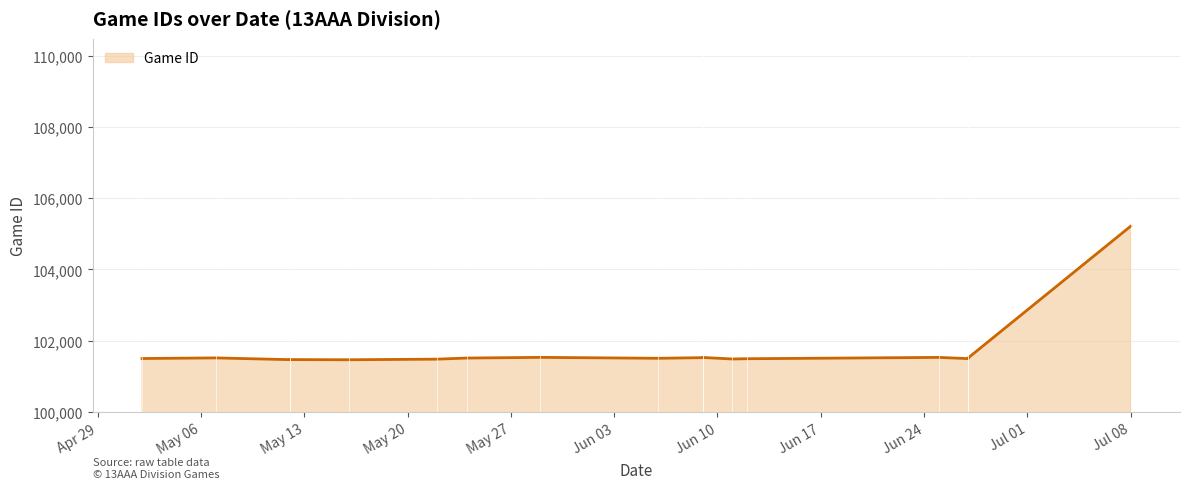

What is the difference between the second highest and minimum values?

67